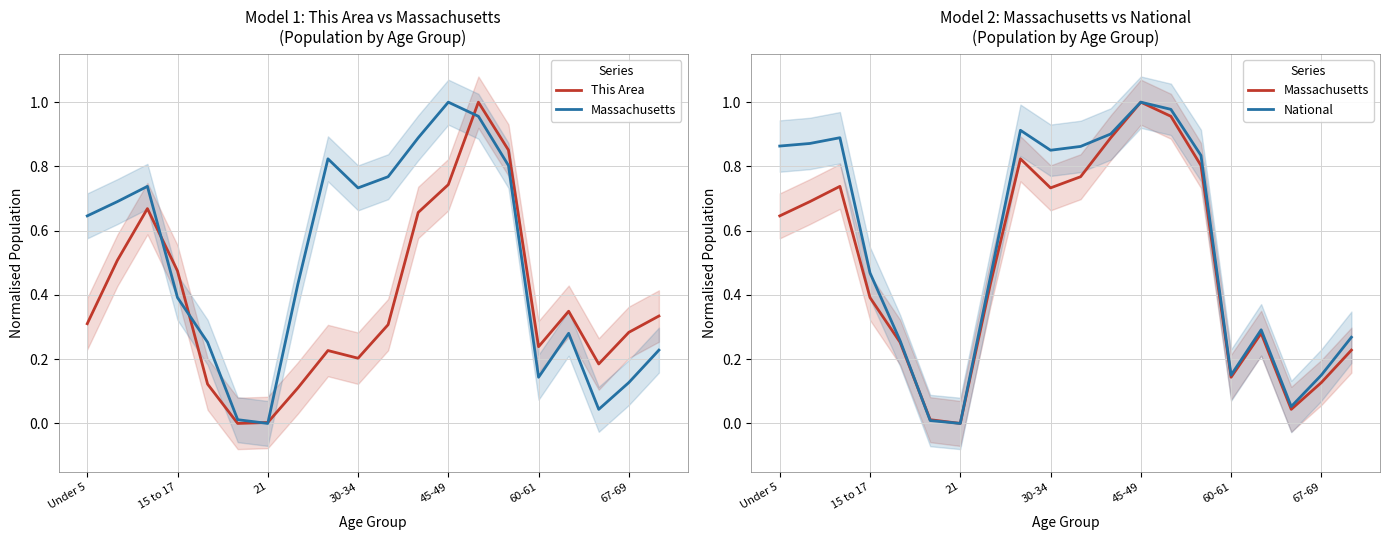

What are all the series names shown in the legend?

This Area, Massachusetts, National